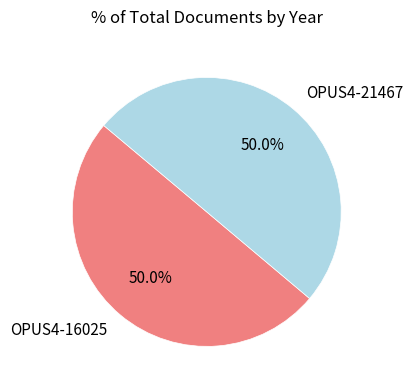

How many segments does this pie chart have?

2